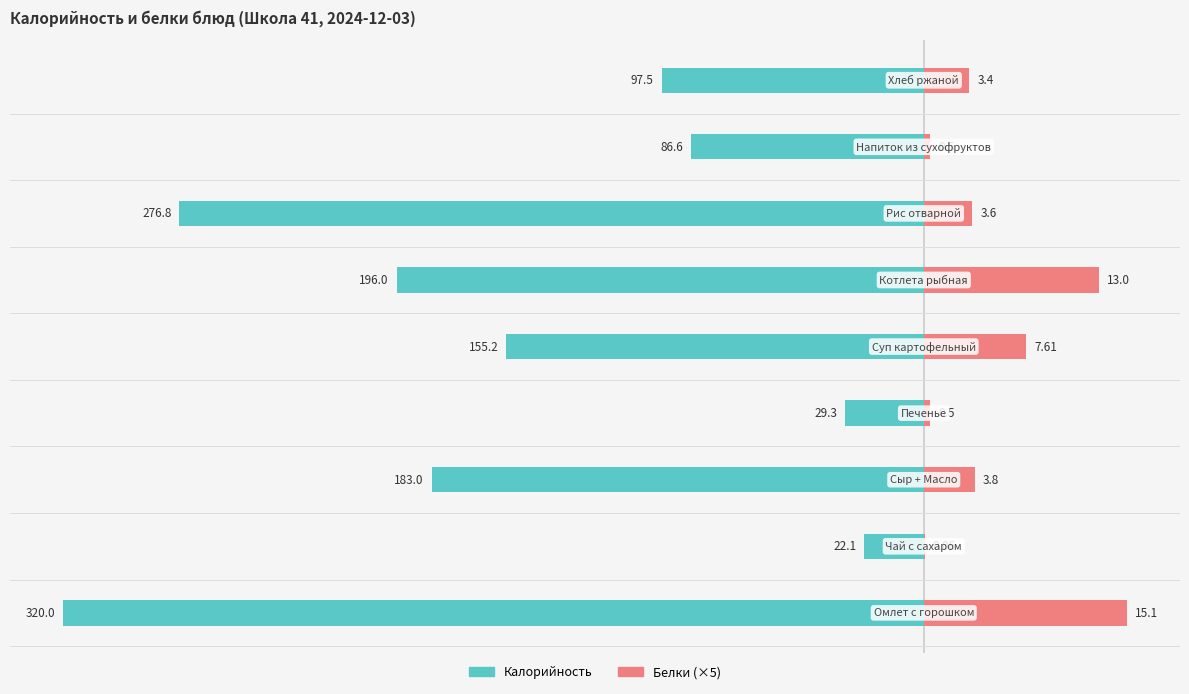

What is the difference between the maximum and minimum values in the Калорийность series?

297.9